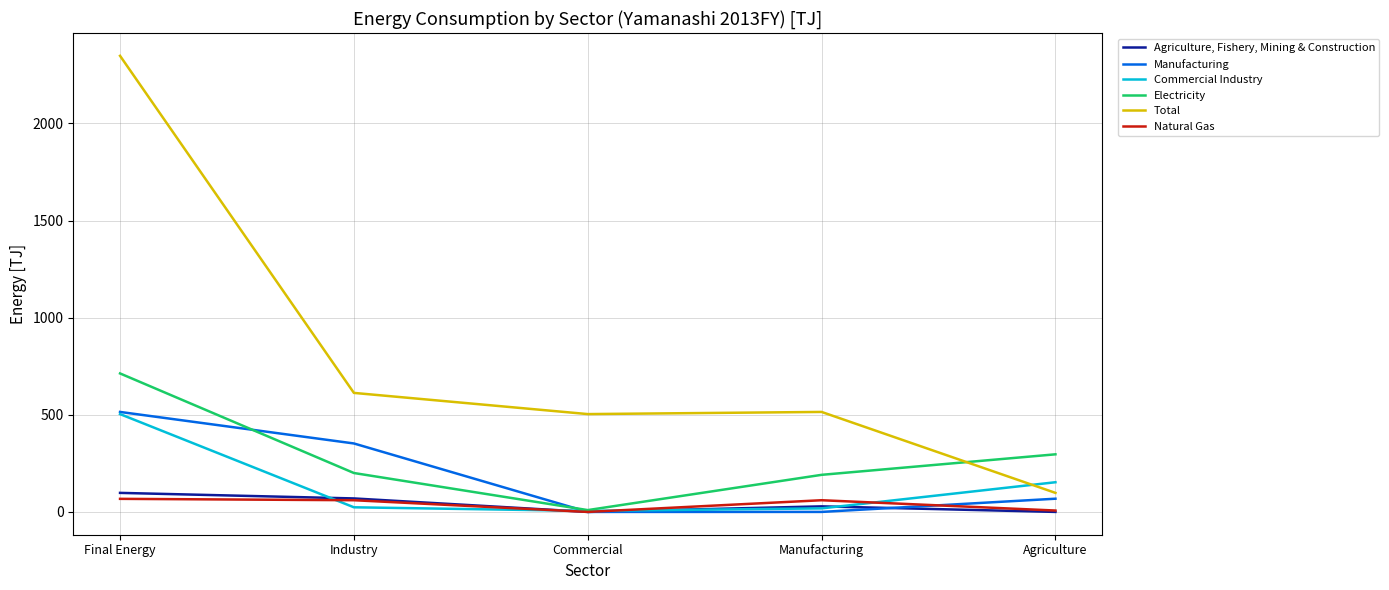

What are all the series names shown in the legend?

Agriculture, Fishery, Mining & Construction, Manufacturing, Commercial Industry, Electricity, Total, Natural Gas